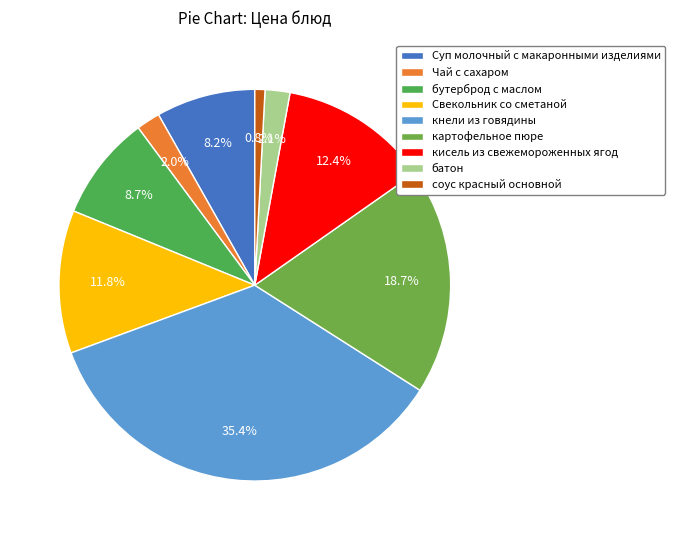

How many slices are in this pie chart?

9